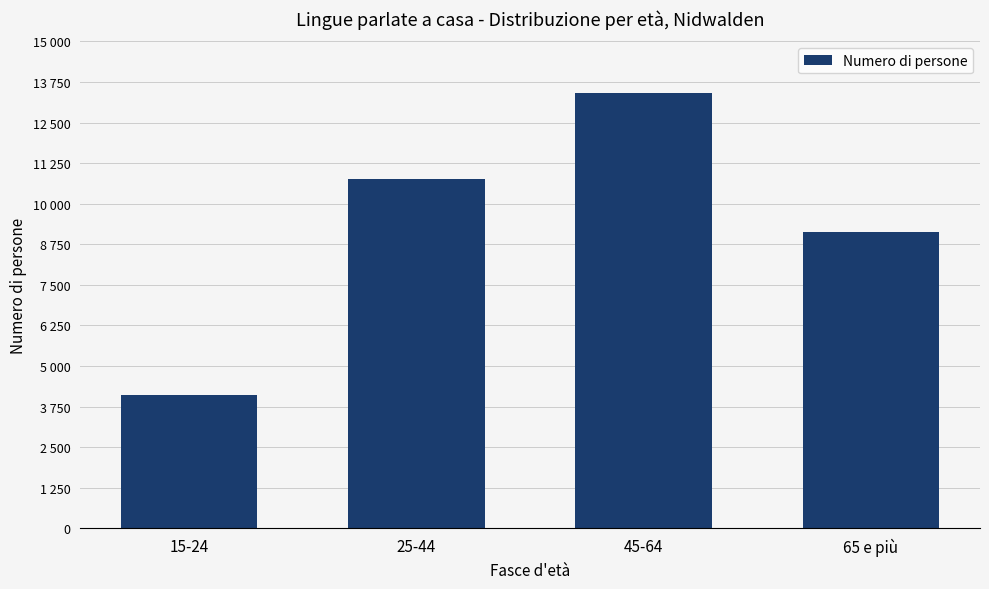

Are the bars horizontal?

No